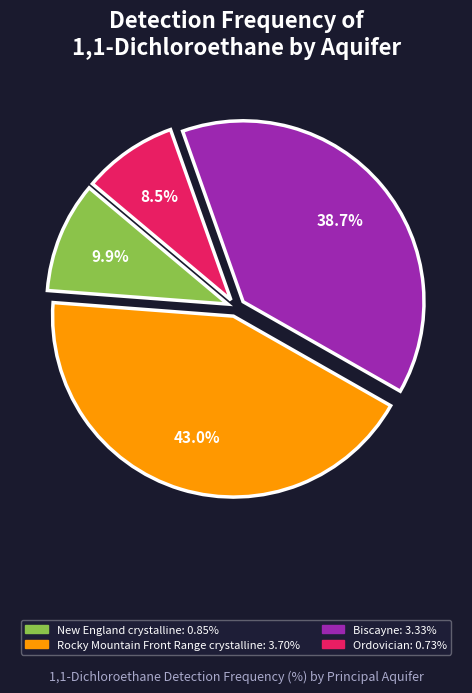

Is there any slice that represents more than half of the pie?

No